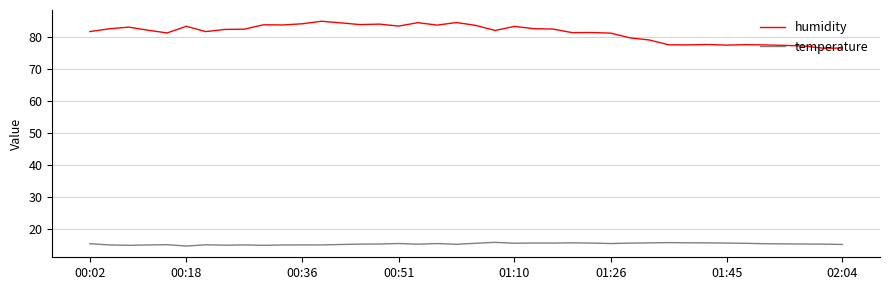

True or false: temperature and humidity cross at least once.

False